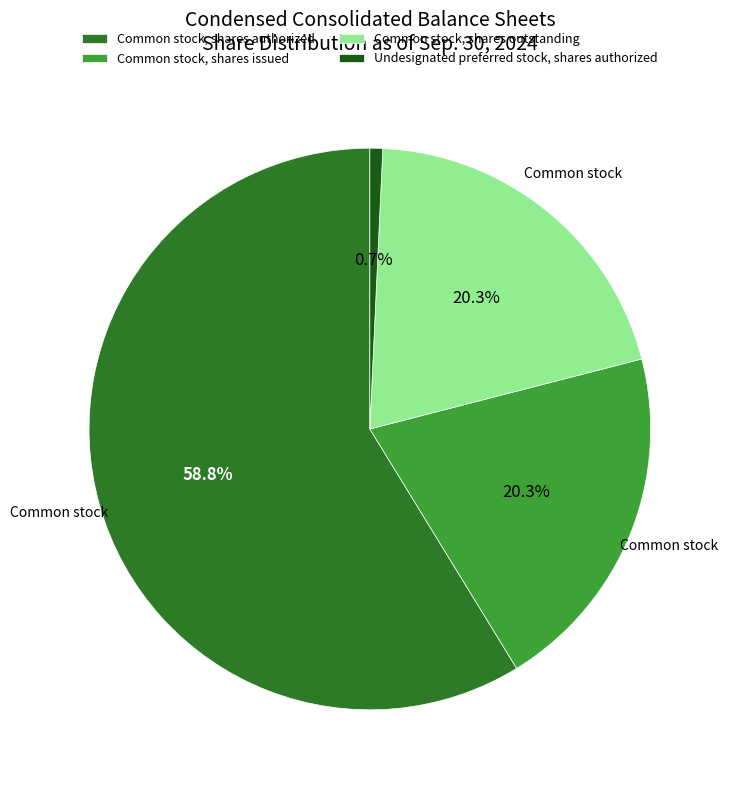

How much of the chart is everything except Undesignated preferred stock, shares authorized?

99.3%